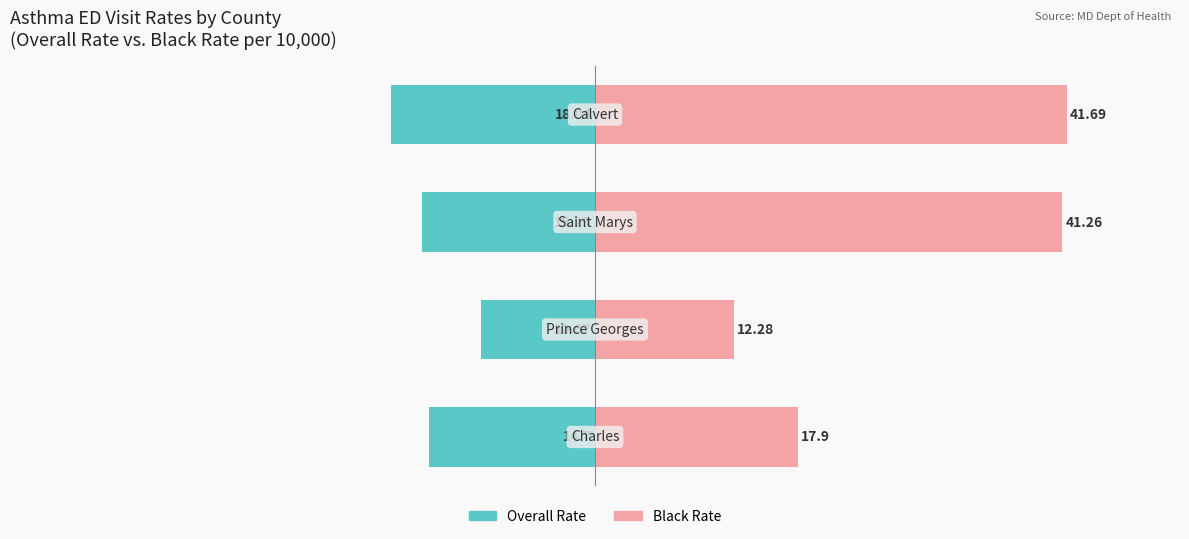

The value of Black Rate at 2 is 41.3. True or false?

True